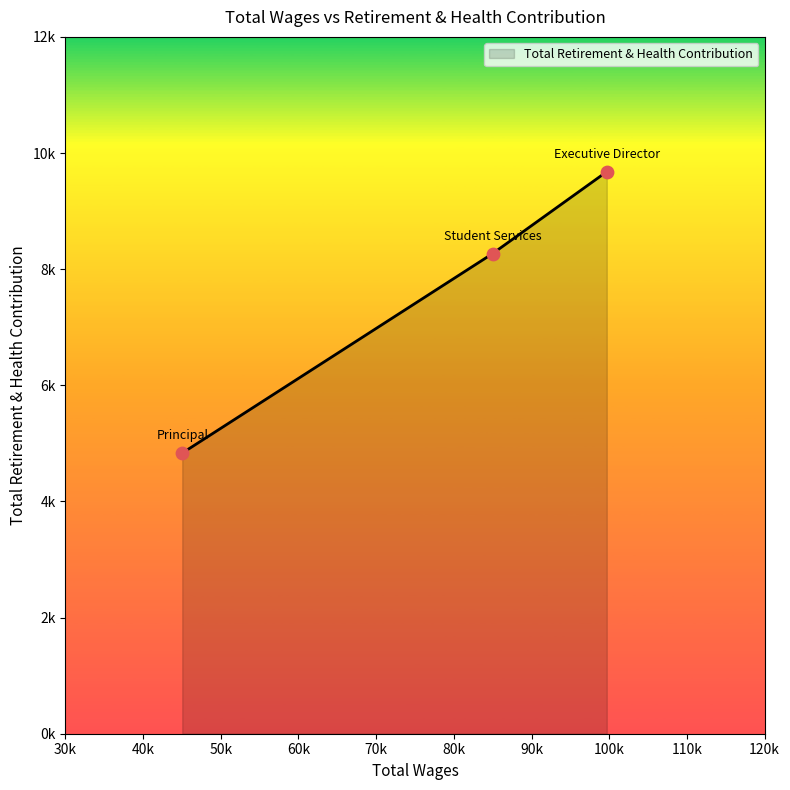

Does the chart have visible grid lines?

No